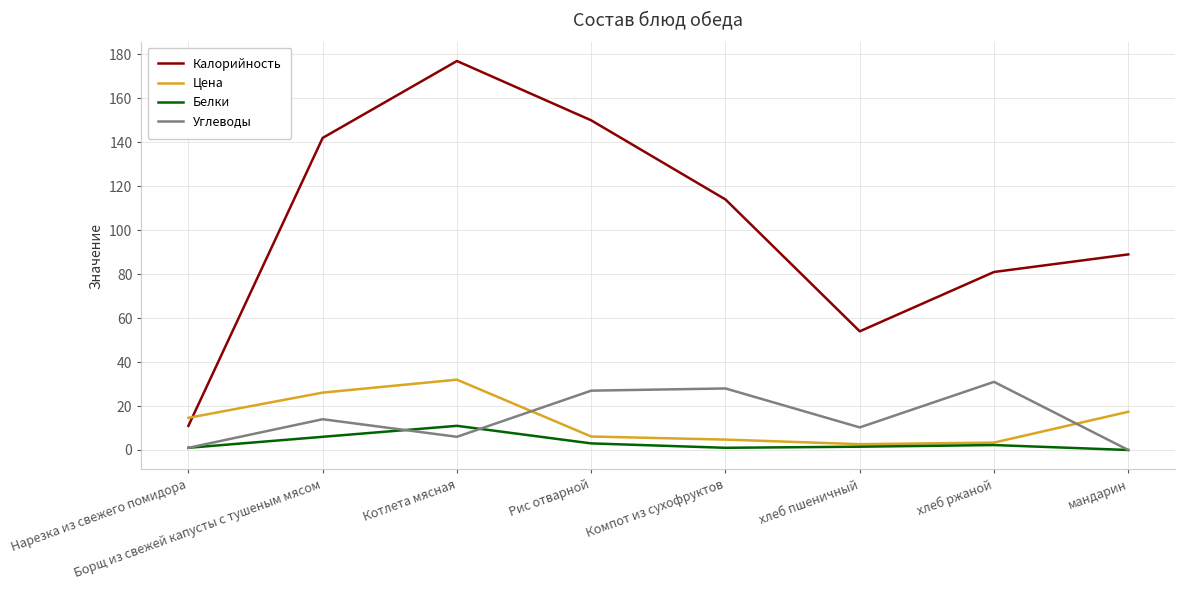

True or false: Углеводы and Калорийность cross at least once.

False